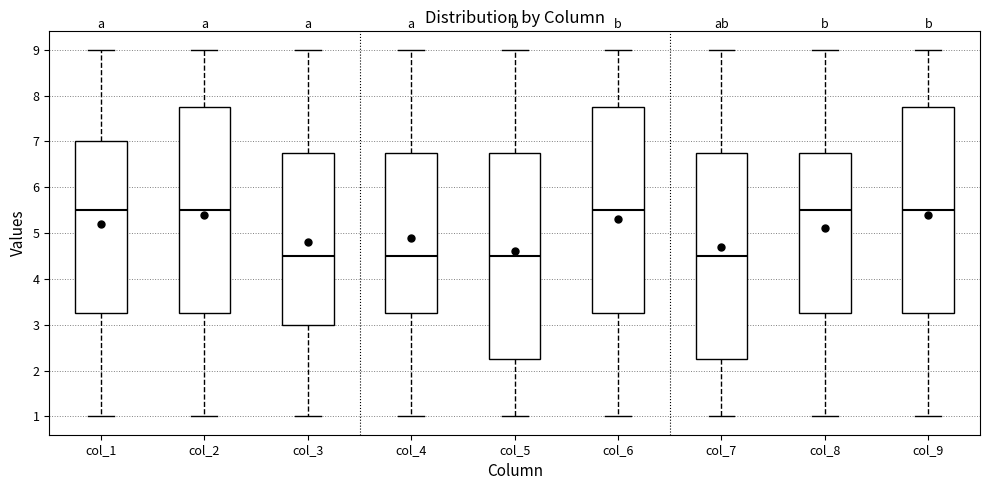

Reading left to right, read every box against the y-axis: the position of its median line, the range the box covers, and the ends of its whiskers. The values are not printed on the chart, so give them approximately, as read against the axis.

col_1: median 5.5, box 3.3 to 7.0, whiskers 1.0 to 9.0
col_2: median 5.5, box 3.3 to 7.8, whiskers 1.0 to 9.0
col_3: median 4.5, box 3.0 to 6.8, whiskers 1.0 to 9.0
col_4: median 4.5, box 3.3 to 6.8, whiskers 1.0 to 9.0
col_5: median 4.5, box 2.3 to 6.8, whiskers 1.0 to 9.0
col_6: median 5.5, box 3.3 to 7.8, whiskers 1.0 to 9.0
col_7: median 4.5, box 2.3 to 6.8, whiskers 1.0 to 9.0
col_8: median 5.5, box 3.3 to 6.8, whiskers 1.0 to 9.0
col_9: median 5.5, box 3.3 to 7.8, whiskers 1.0 to 9.0